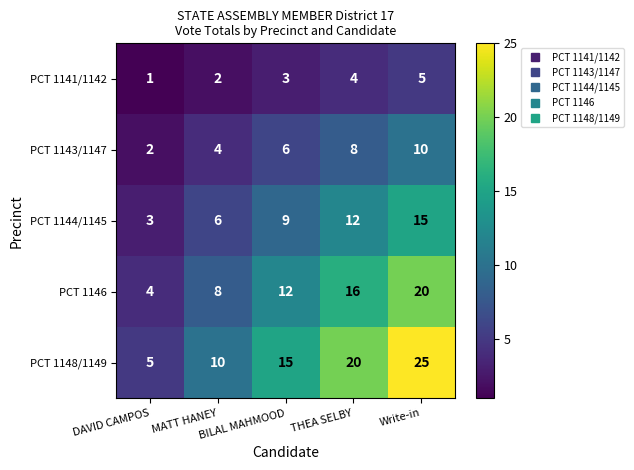

List the series in order of their overall mean, highest first.

PCT 1148/1149, PCT 1146, PCT 1144/1145, PCT 1143/1147, PCT 1141/1142